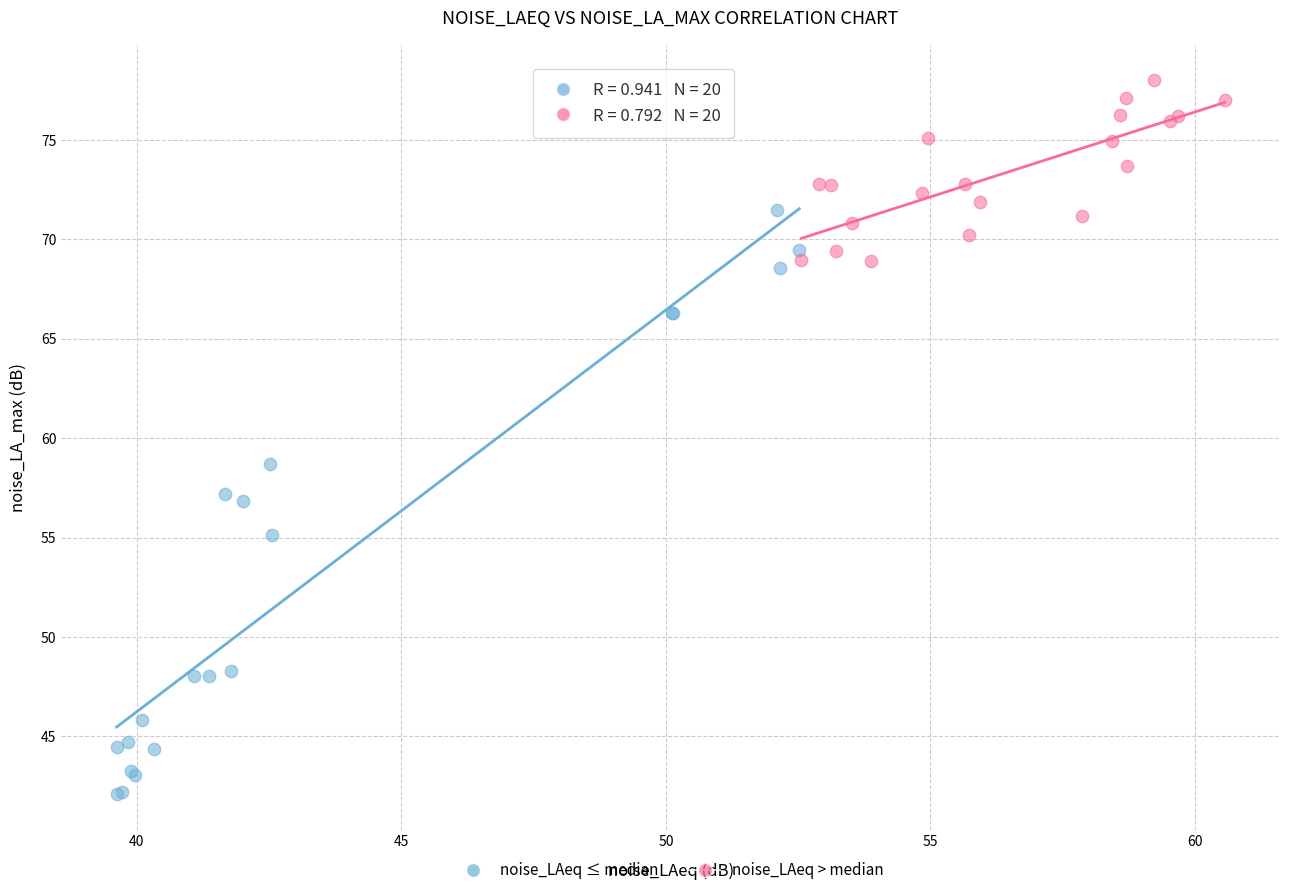

Which series has the widest spread of Y values?

noise_LAeq ≤ median